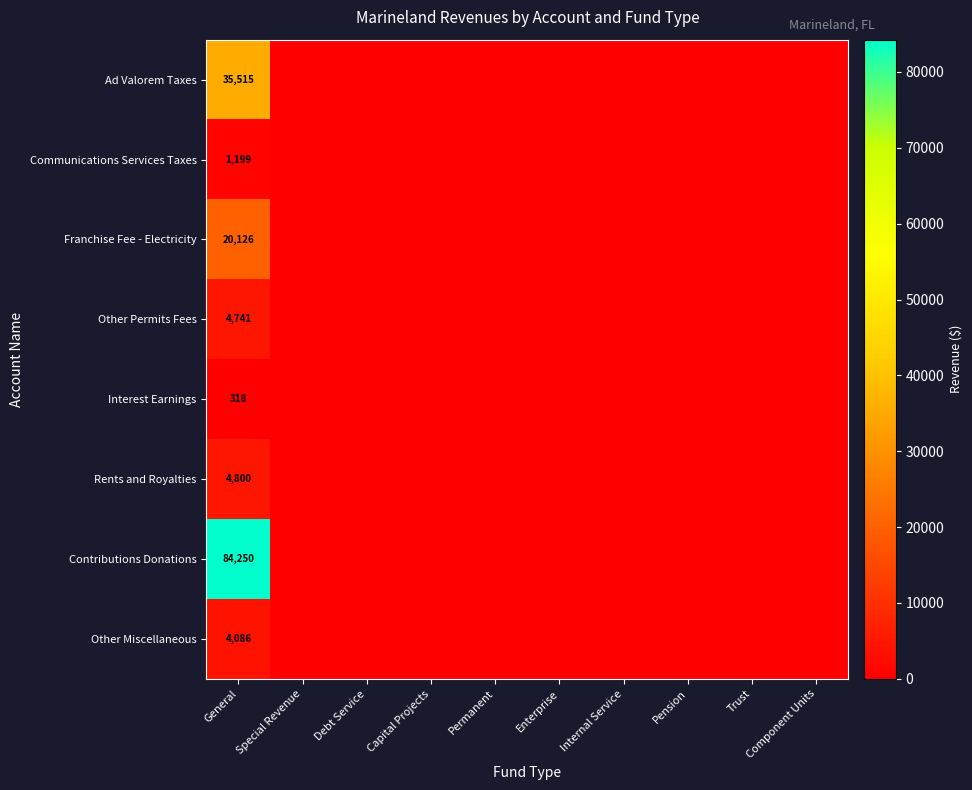

At which category does the chart reach its minimum across all series?

Special Revenue